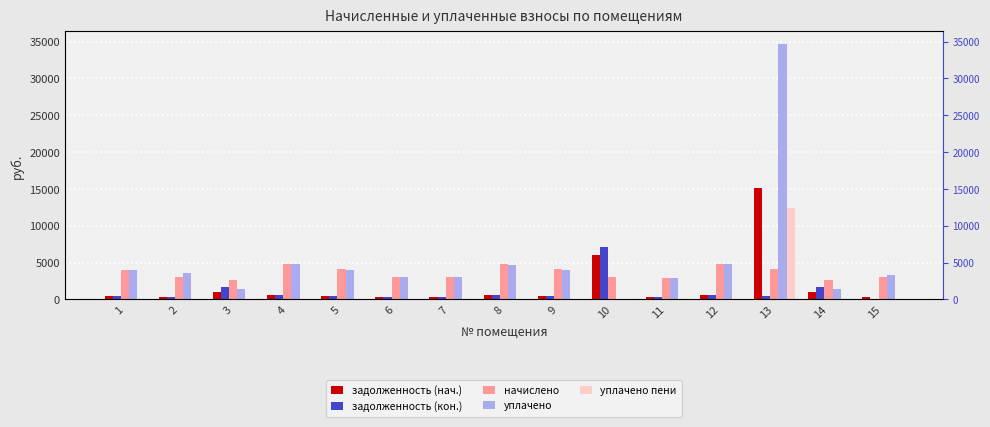

What is the maximum value shown in the chart?

34643.9